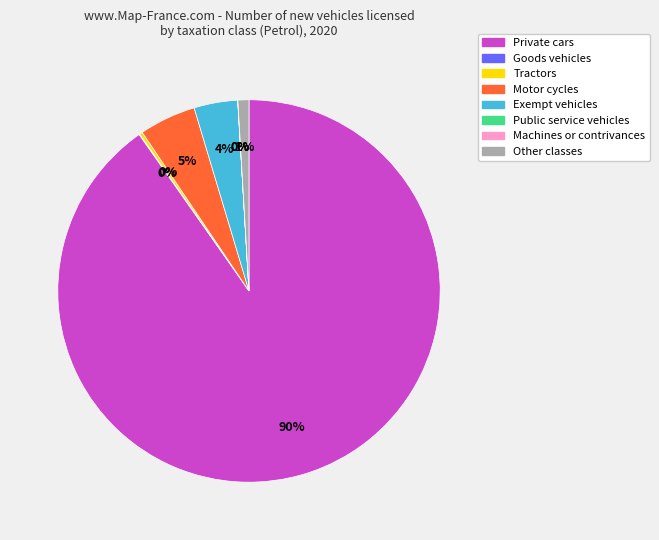

Which slice is the largest?

Private cars